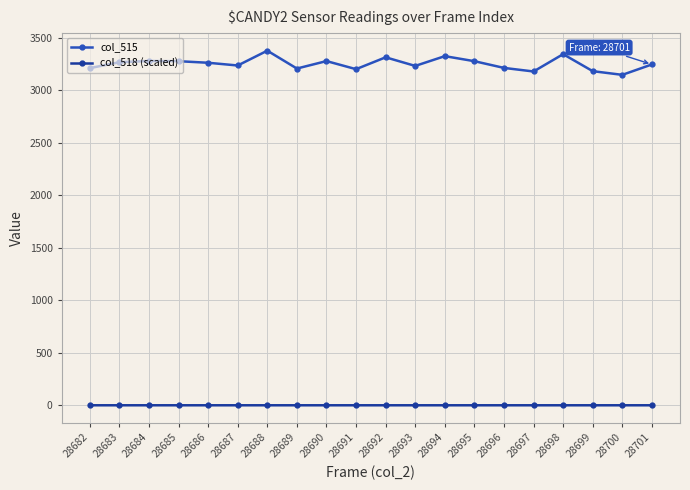

True or false: col_515 and col_518 (scaled) cross at least once.

False